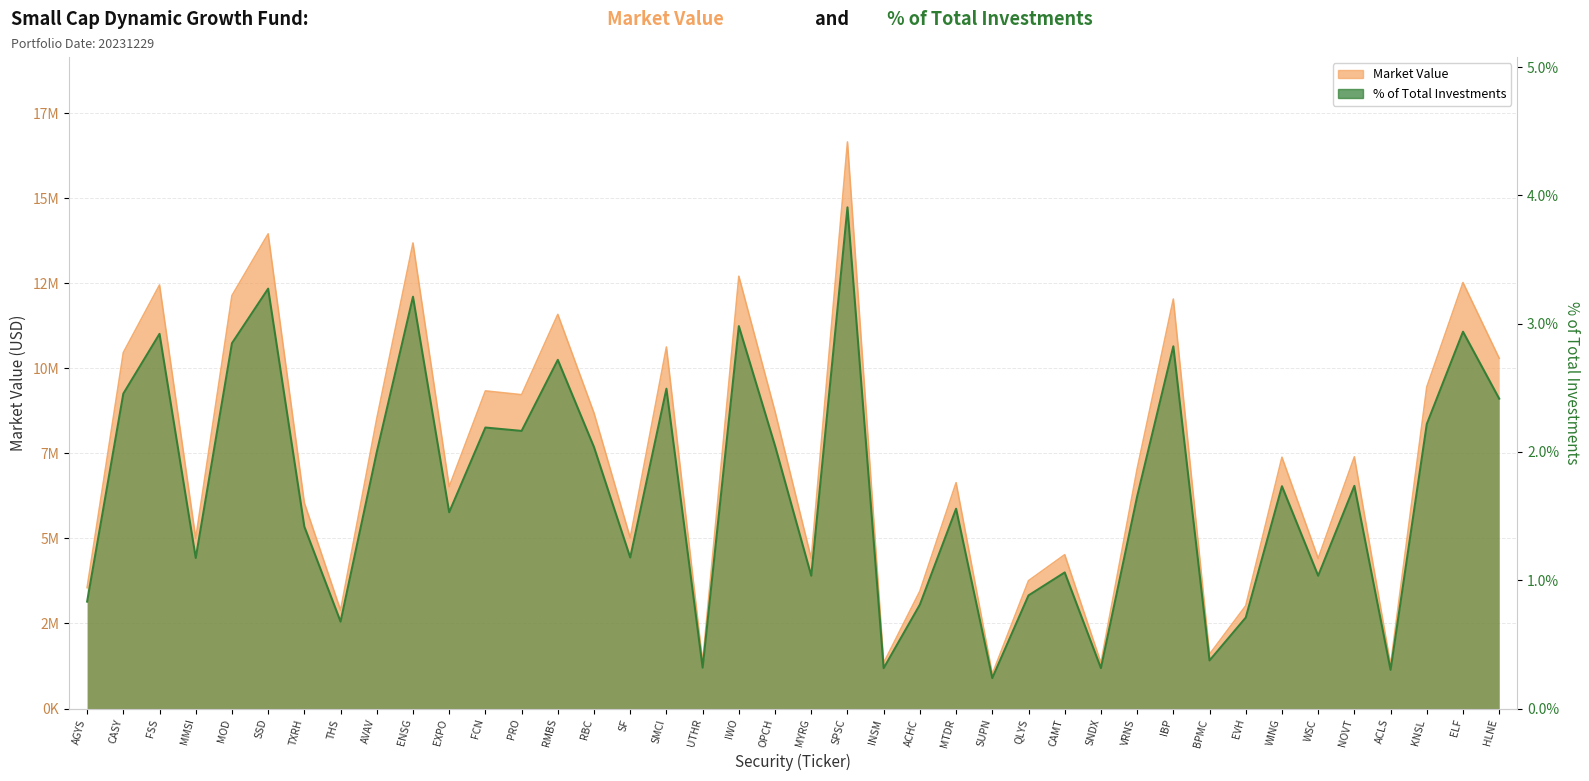

At which category is the sum across all series the highest?

SPSC